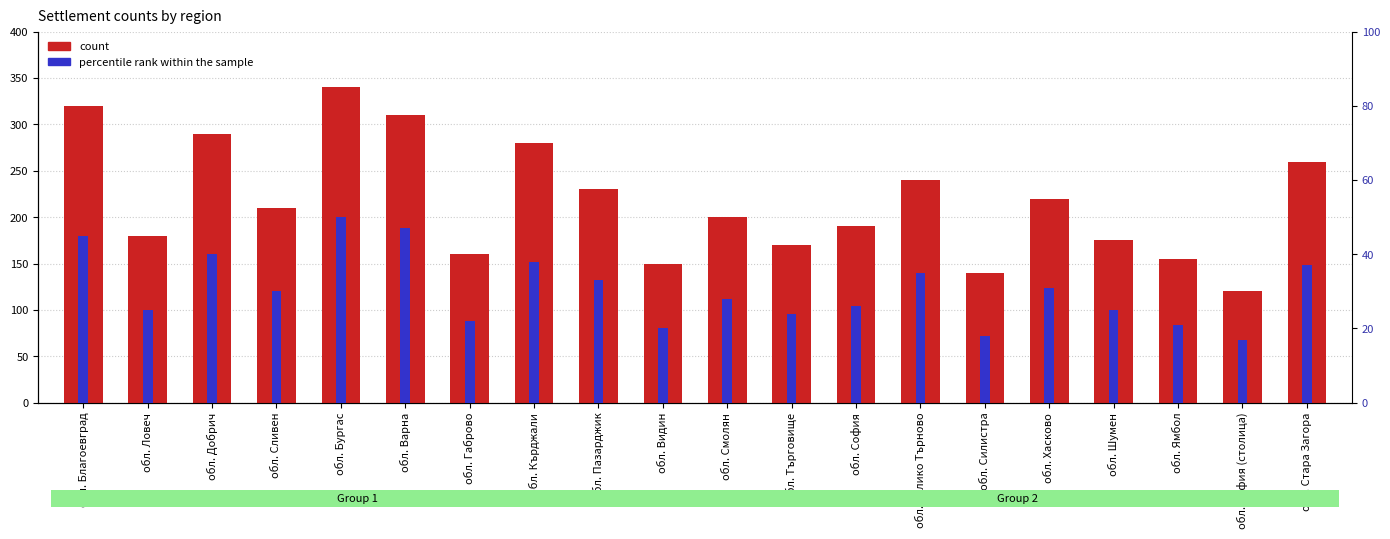

What is the average value of the count series?

217